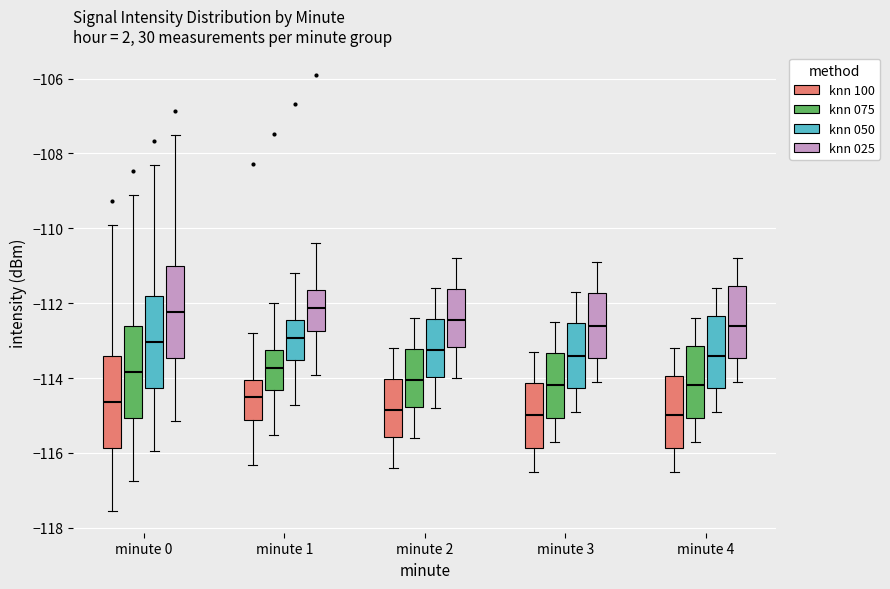

Reading left to right, read every box against the y-axis: the position of its median line, the range the box covers, and the ends of its whiskers. The values are not printed on the chart, so give them approximately, as read against the axis.

minute 0 (knn 100): median -114.6, box -115.8 to -113.4, whiskers -117.6 to -110.0
minute 0 (knn 075): median -113.8, box -115.0 to -112.6, whiskers -116.8 to -109.2
minute 0 (knn 050): median -113.0, box -114.2 to -111.8, whiskers -116.0 to -108.4
minute 0 (knn 025): median -112.2, box -113.4 to -111.0, whiskers -115.2 to -107.6
minute 1 (knn 100): median -114.6, box -115.2 to -114.0, whiskers -116.4 to -112.8
minute 1 (knn 075): median -113.8, box -114.4 to -113.2, whiskers -115.6 to -112.0
minute 1 (knn 050): median -113.0, box -113.6 to -112.4, whiskers -114.8 to -111.2
minute 1 (knn 025): median -112.2, box -112.8 to -111.6, whiskers -114.0 to -110.4
minute 2 (knn 100): median -114.8, box -115.6 to -114.0, whiskers -116.4 to -113.2
minute 2 (knn 075): median -114.0, box -114.8 to -113.2, whiskers -115.6 to -112.4
minute 2 (knn 050): median -113.2, box -114.0 to -112.4, whiskers -114.8 to -111.6
minute 2 (knn 025): median -112.4, box -113.2 to -111.6, whiskers -114.0 to -110.8
minute 3 (knn 100): median -115.0, box -115.8 to -114.2, whiskers -116.4 to -113.2
minute 3 (knn 075): median -114.2, box -115.0 to -113.4, whiskers -115.6 to -112.4
minute 3 (knn 050): median -113.4, box -114.2 to -112.6, whiskers -114.8 to -111.6
minute 3 (knn 025): median -112.6, box -113.4 to -111.8, whiskers -114.0 to -110.8
minute 4 (knn 100): median -115.0, box -115.8 to -114.0, whiskers -116.4 to -113.2
minute 4 (knn 075): median -114.2, box -115.0 to -113.2, whiskers -115.6 to -112.4
minute 4 (knn 050): median -113.4, box -114.2 to -112.4, whiskers -114.8 to -111.6
minute 4 (knn 025): median -112.6, box -113.4 to -111.6, whiskers -114.0 to -110.8